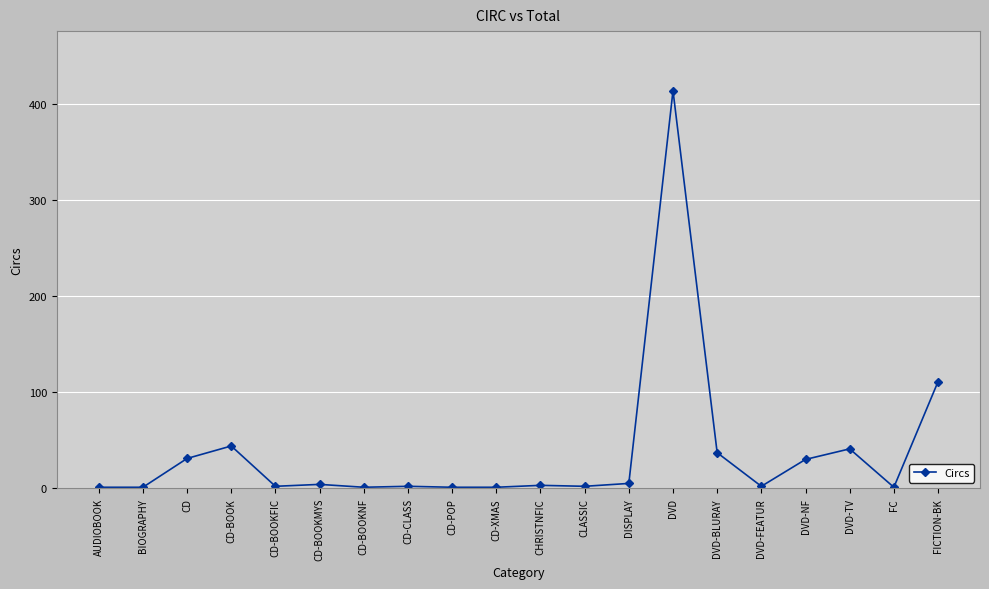

What is the label of the 17th point from the right?

CD-BOOK